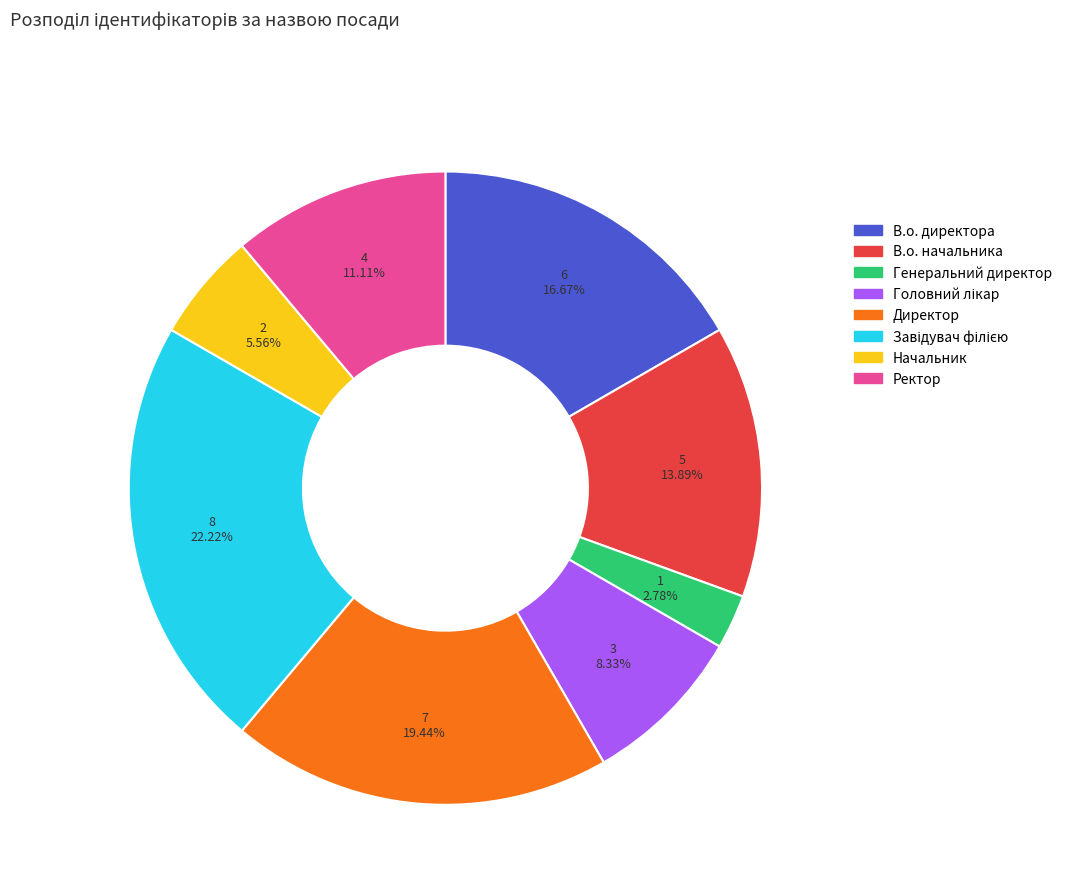

How many segments does this pie chart have?

8